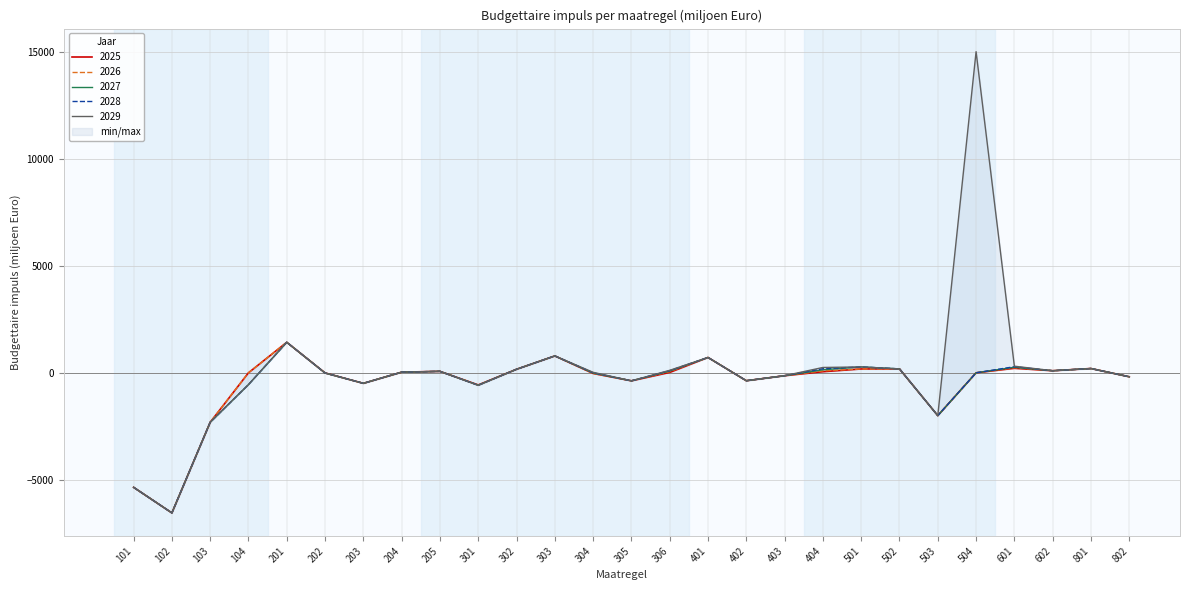

Reading right to left, transcribe all the data shown in this chart.

2025: -185	200	97	210	0	-2000	183	179	51	-136	-370	716	18	-375	-30	788	165	-567	68	30	-492	-5	1426	0	-2312	-6545	-5349
2026: -185	200	97	235	0	-2000	183	179	91	-136	-370	716	54	-375	-31	788	165	-573	68	30	-492	-10	1426	0	-2312	-6545	-5349
2027: -185	200	97	259	0	-2000	183	274	140	-136	-370	716	81	-375	-9	788	165	-578	68	30	-492	-10	1426	-552	-2312	-6545	-5349
2028: -185	200	97	284	0	-2000	183	274	191	-136	-370	716	100	-375	0	788	165	-583	68	30	-492	-10	1426	-552	-2312	-6545	-5349
2029: -185	200	97	309	15000	-2000	183	274	249	-136	-370	716	116	-375	22	788	165	-588	68	30	-492	-10	1426	-552	-2312	-6545	-5349